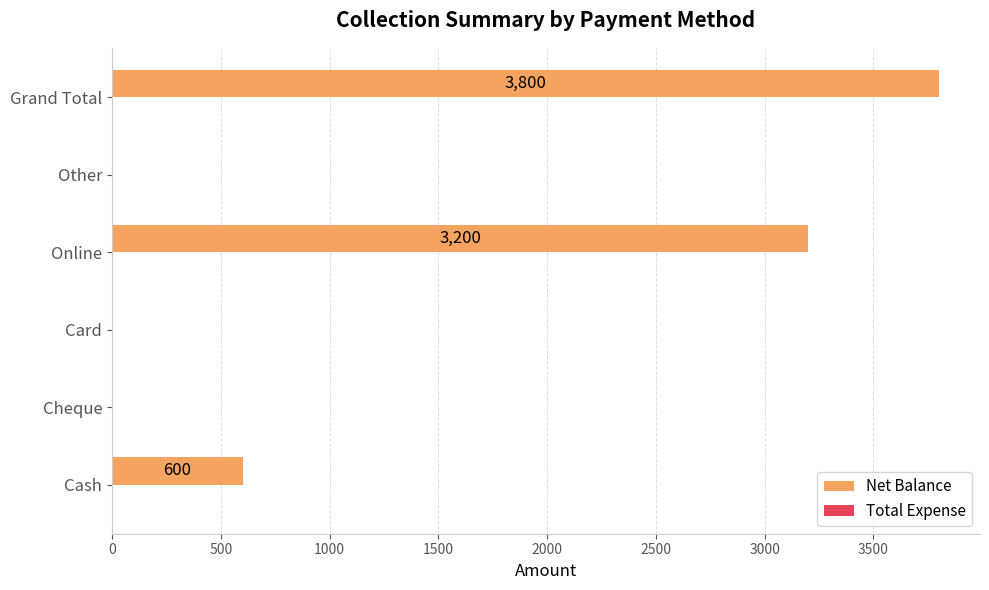

What is the sum of the values at Grand Total and Cash?

4400